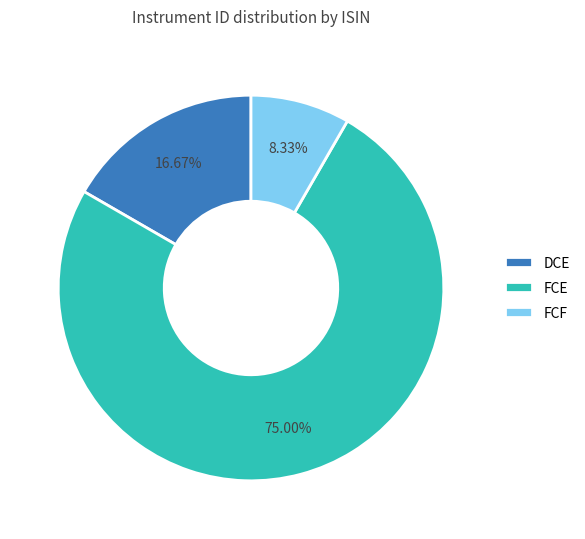

Count the number of slices in the pie.

3